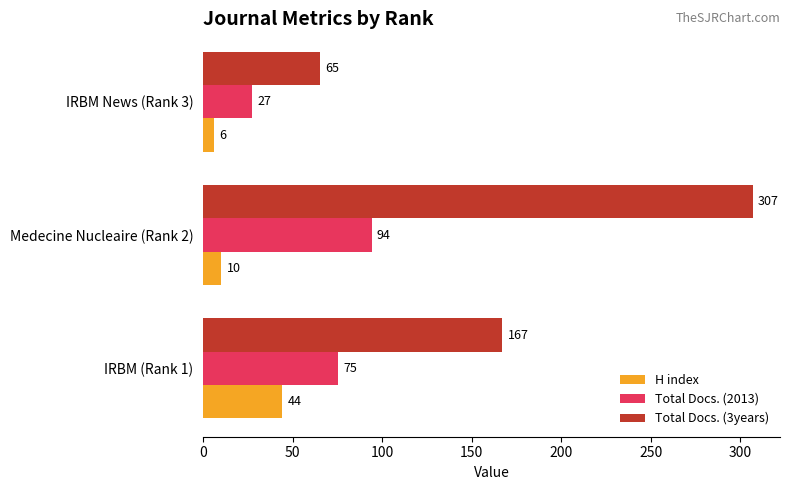

Rank the series at Medecine Nucleaire (Rank 2) from highest to lowest value.

Total Docs. (3years), Total Docs. (2013), H index